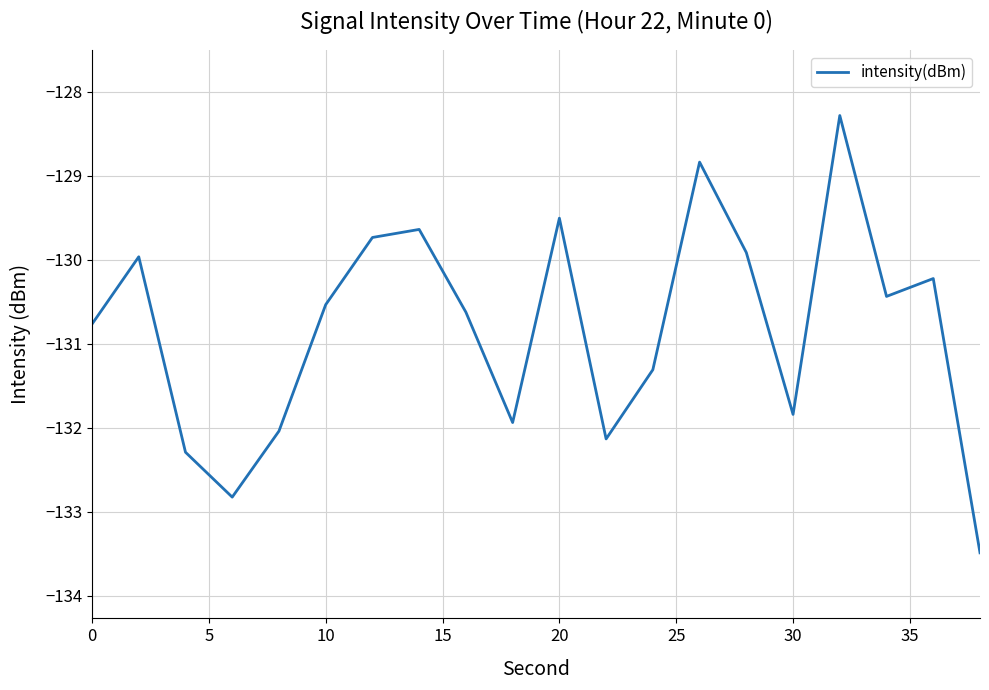

What is the maximum value shown in the chart?

-128.3